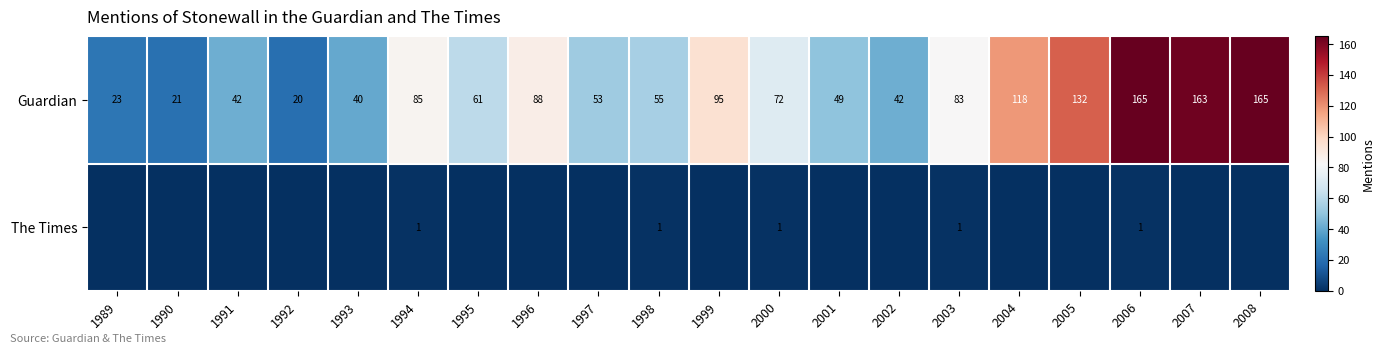

How many series are shown in this chart?

2